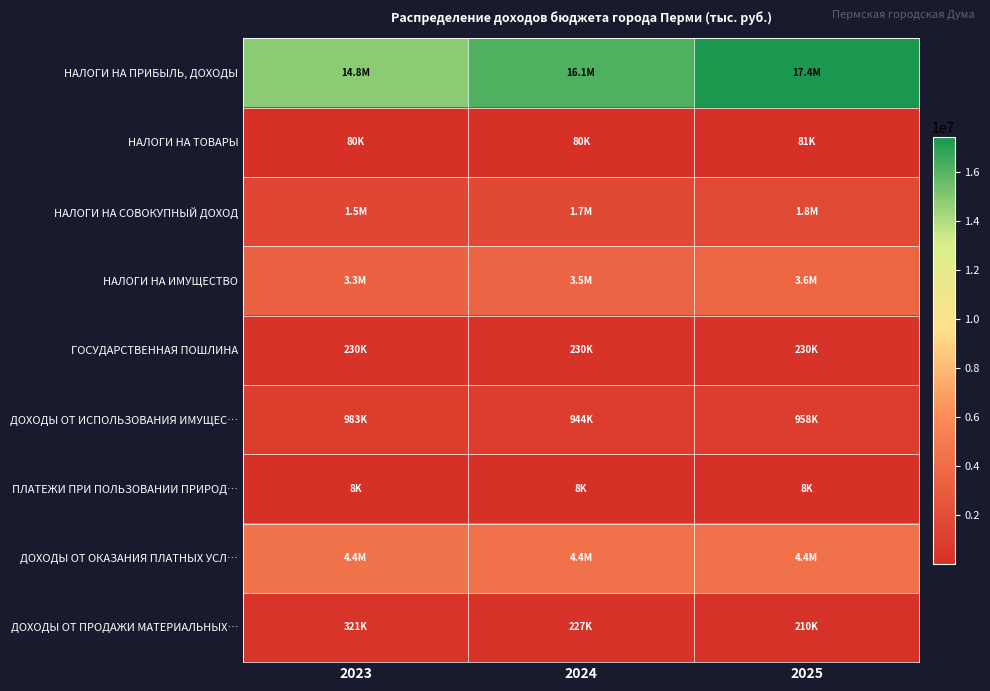

At which category is the sum across all series the highest?

2025